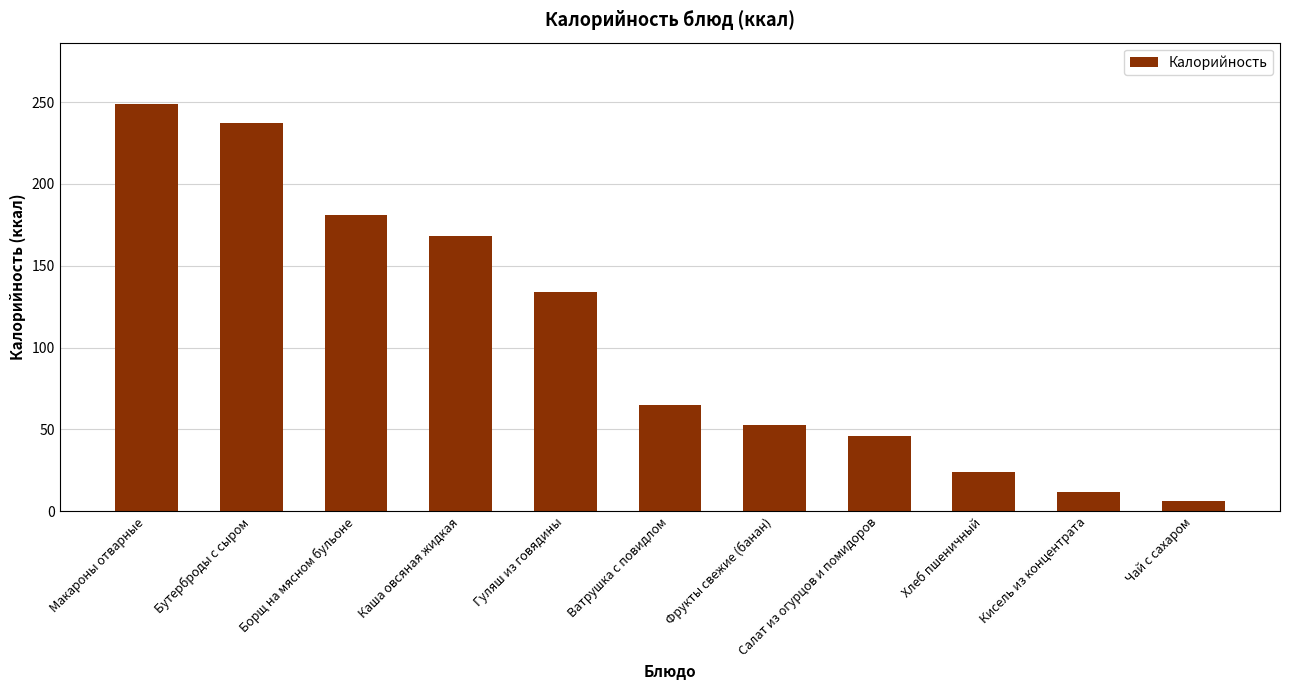

Reading left to right, extract all data points from this chart.

249.0	237.0	180.9	168.0	134.0	64.9	53.0	46.0	24.0	12.0	6.0